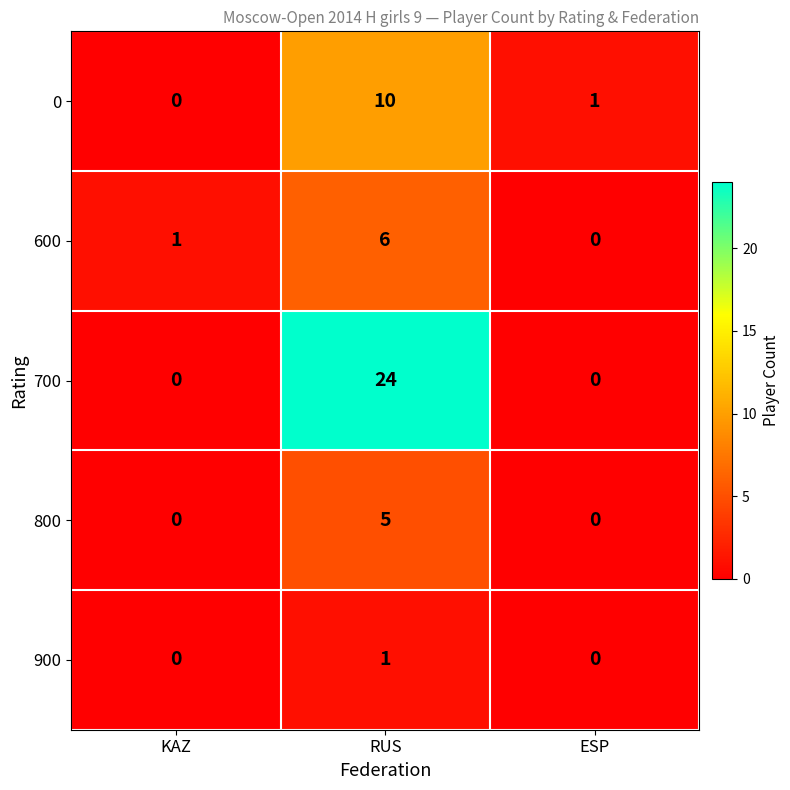

Count the 800 values in the range 0 to 5.

3